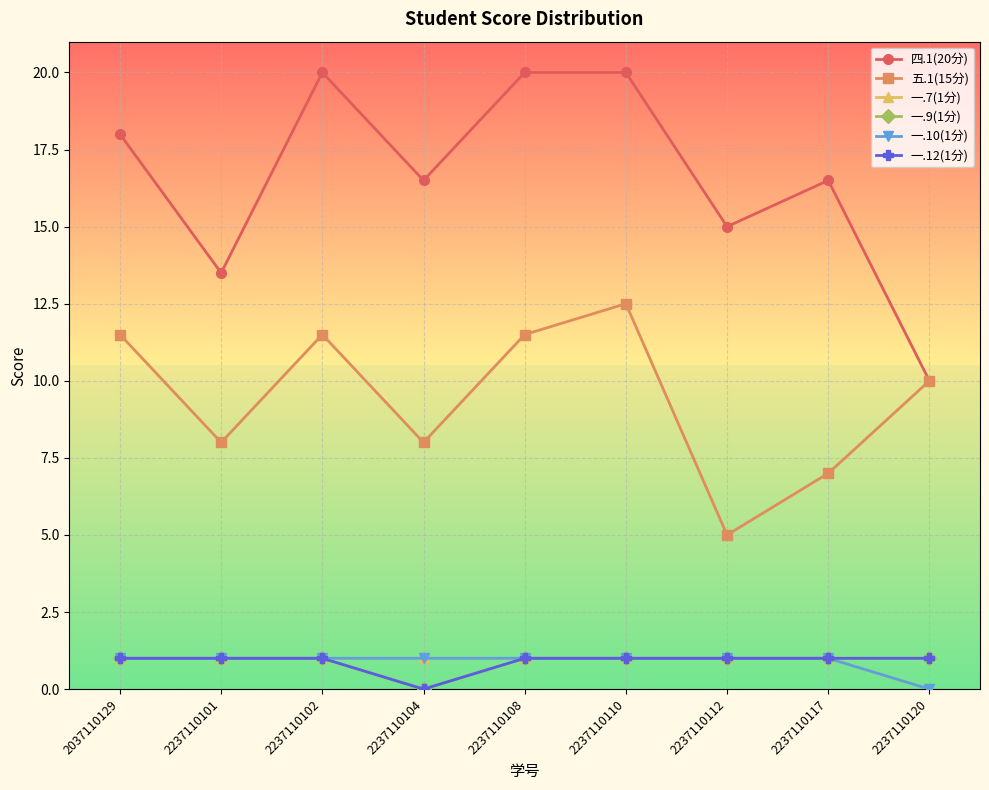

Is it true that 一.10(1分) equals 0.2 at 2237110102?

False